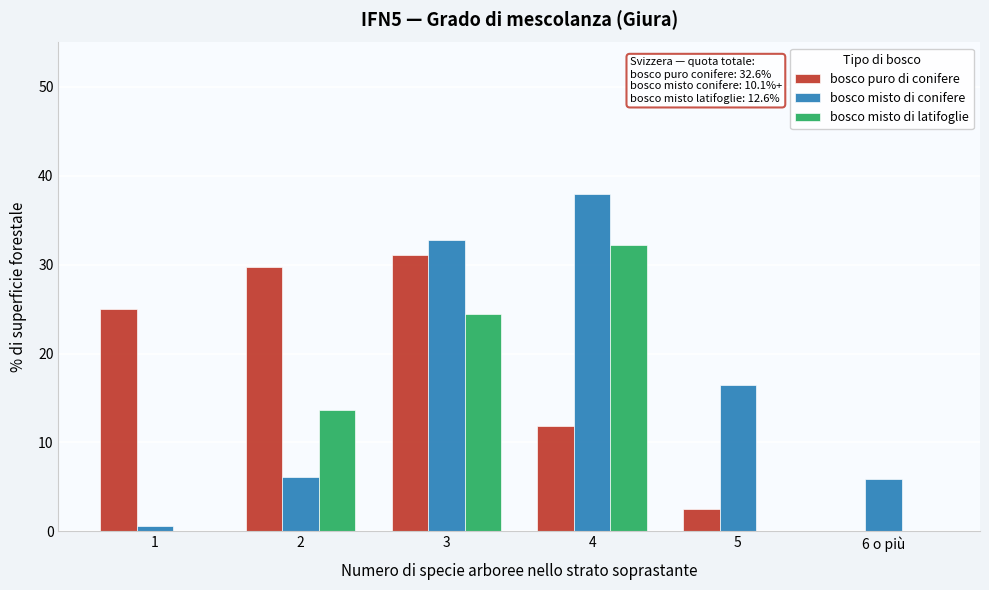

The bosco misto di conifere series shows 5.9 at 6 o più. True or false?

True